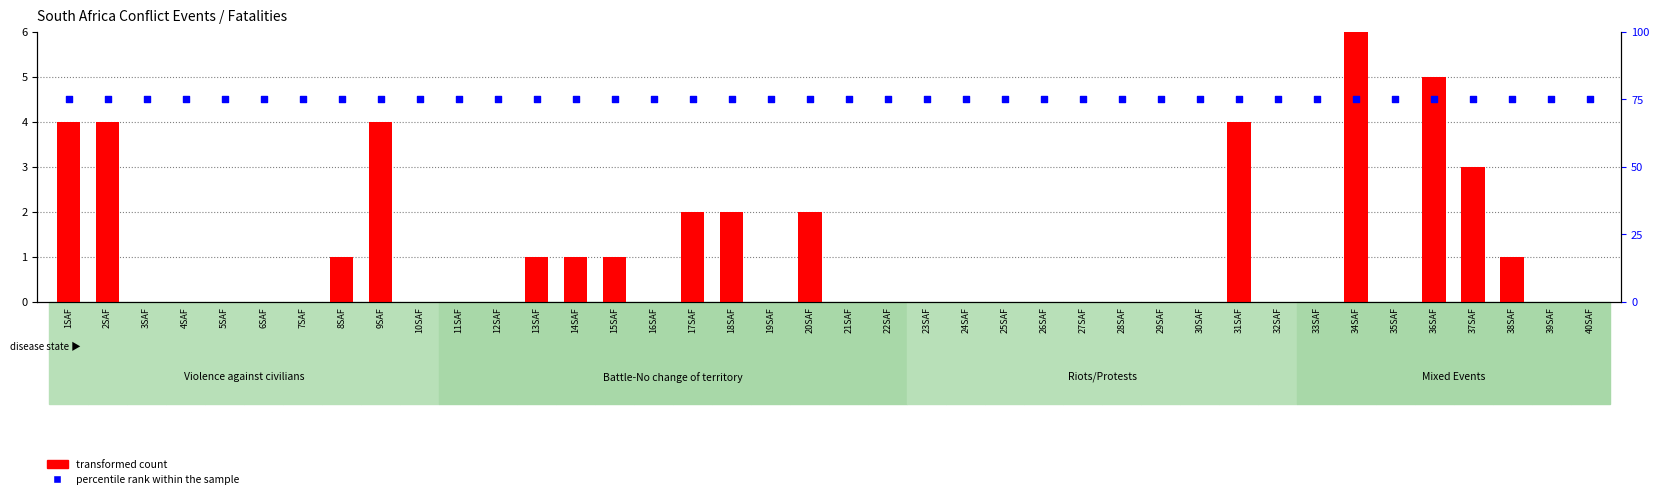

What is the total value across all series at 29SAF?

75